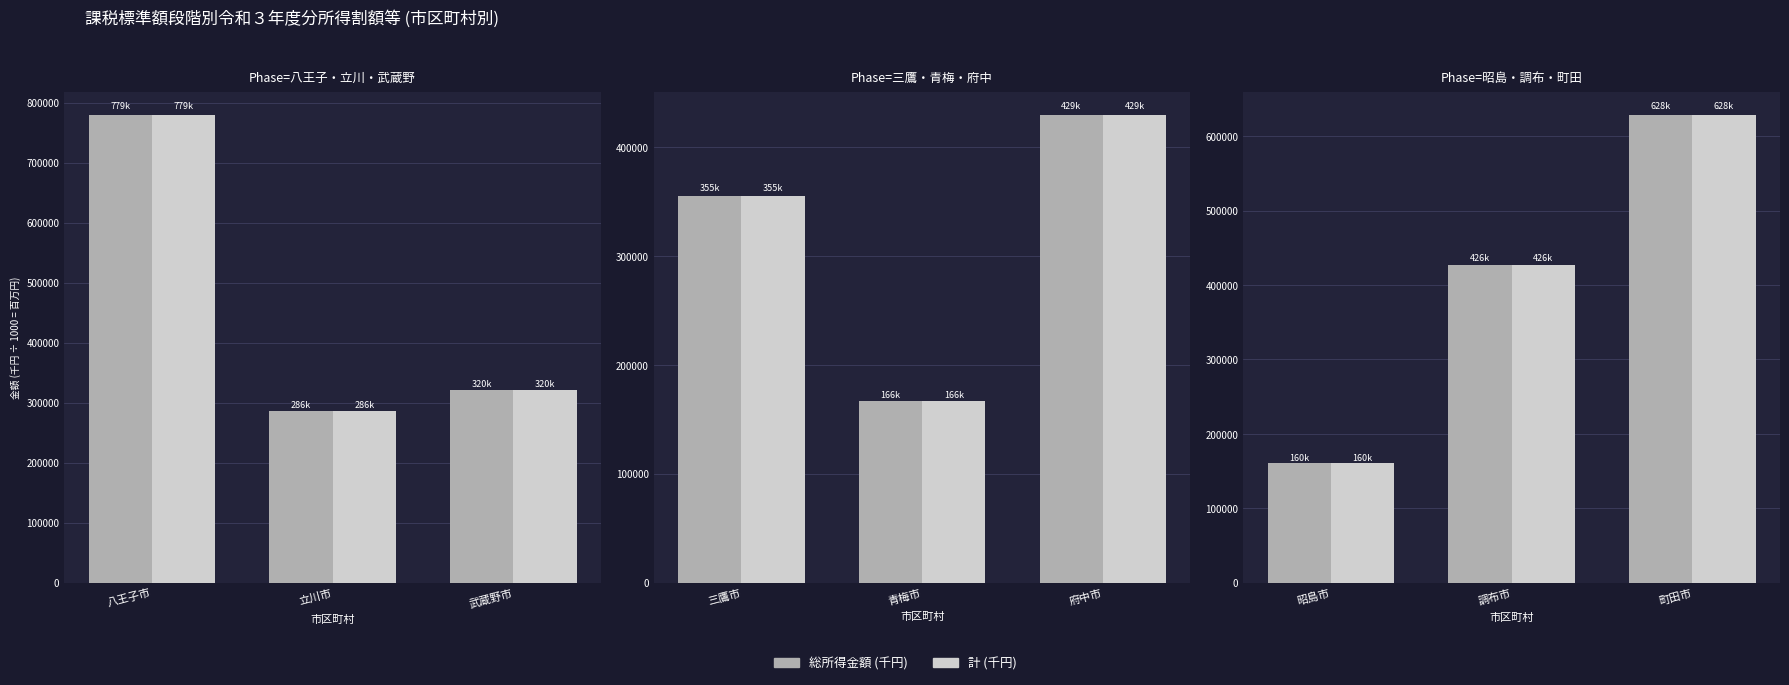

Which series has the largest total across all categories?

総所得金額 (千円)